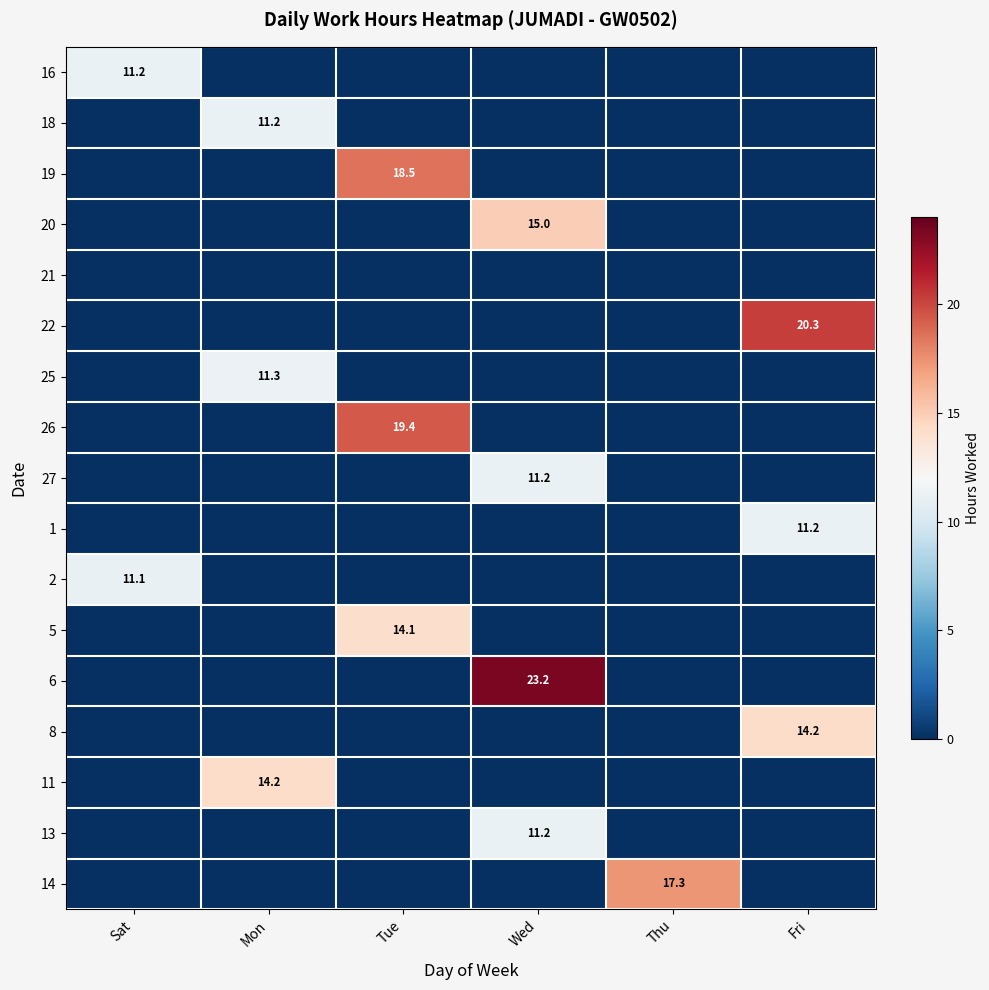

The value of 14 at Thu is 24.9. True or false?

False